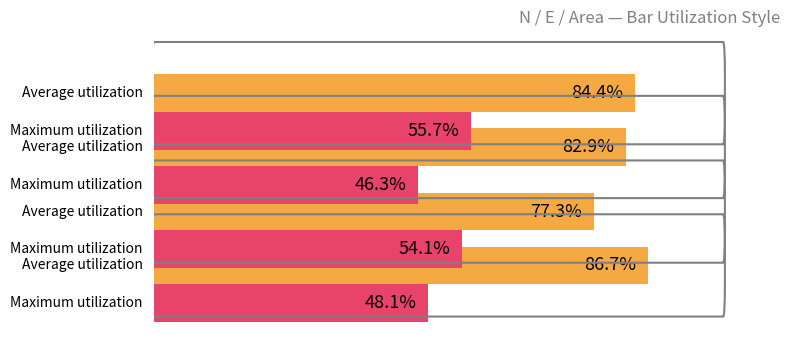

What is the maximum value shown in the chart?

86.7